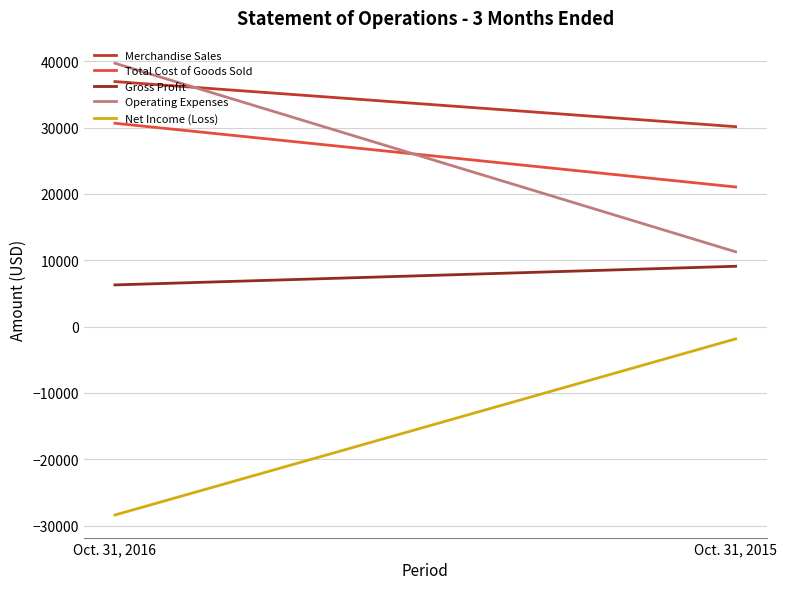

At which category is the sum across all series the highest?

Oct. 31, 2016